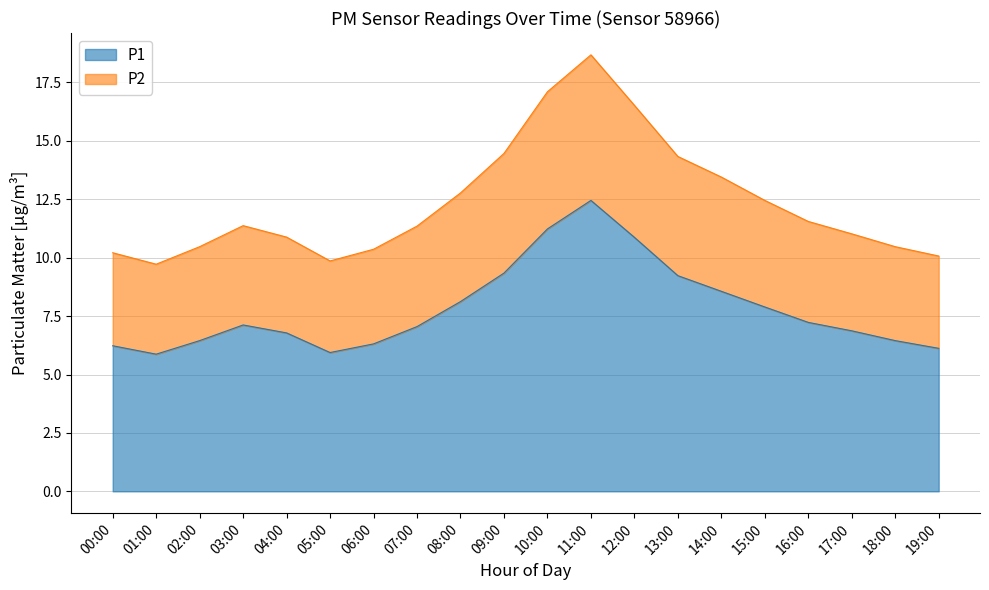

What are all the series names shown in the legend?

P1, P2